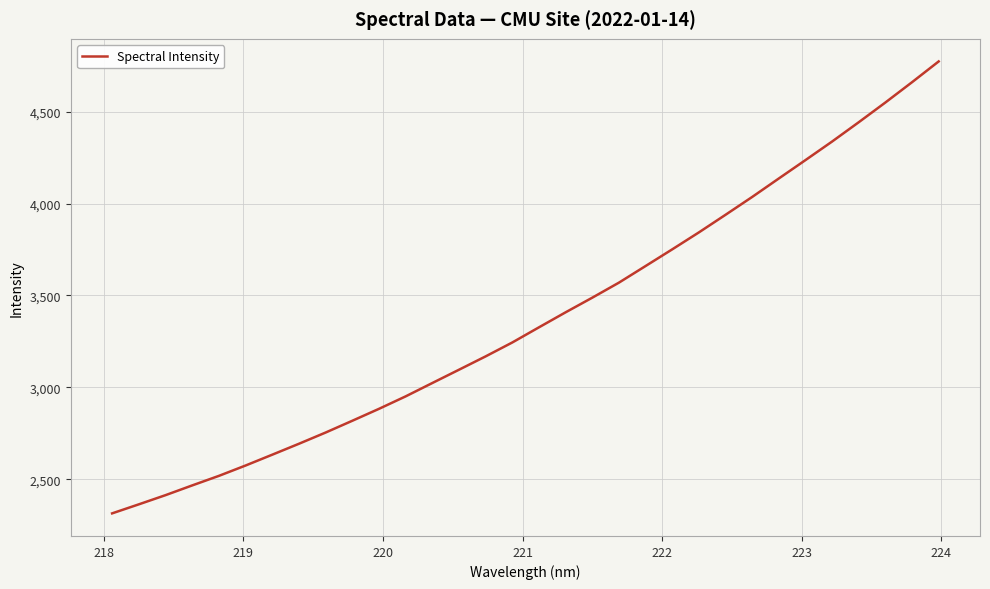

Reading right to left, what are all the values shown in this chart?

4772.9	4659.9	4549.6	4442.3	4337.3	4236.3	4136.3	4035.8	3938.8	3843.1	3750.8	3660.2	3569.7	3487.9	3408.3	3326.6	3244.2	3168.6	3095.9	3023.6	2951.0	2883.1	2818.2	2754.2	2693.2	2633.7	2574.8	2518.5	2466.5	2413.6	2363.6	2314.5